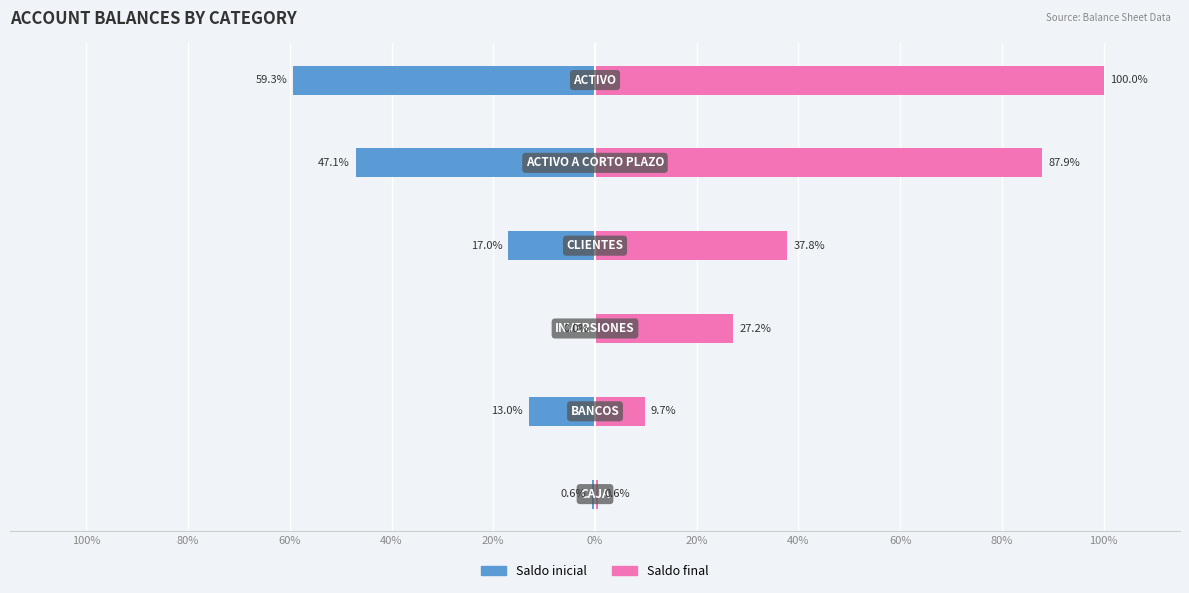

Which series has the widest spread of values?

Saldo final